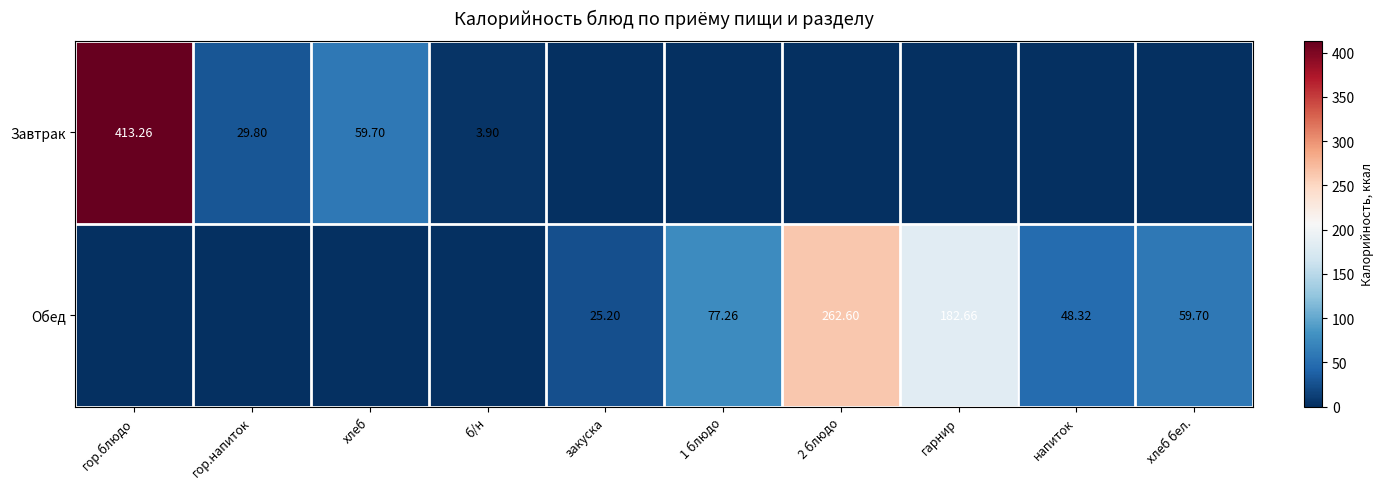

Is the value of Завтрак at гор.блюдо greater than the value of Обед at 1 блюдо?

Yes